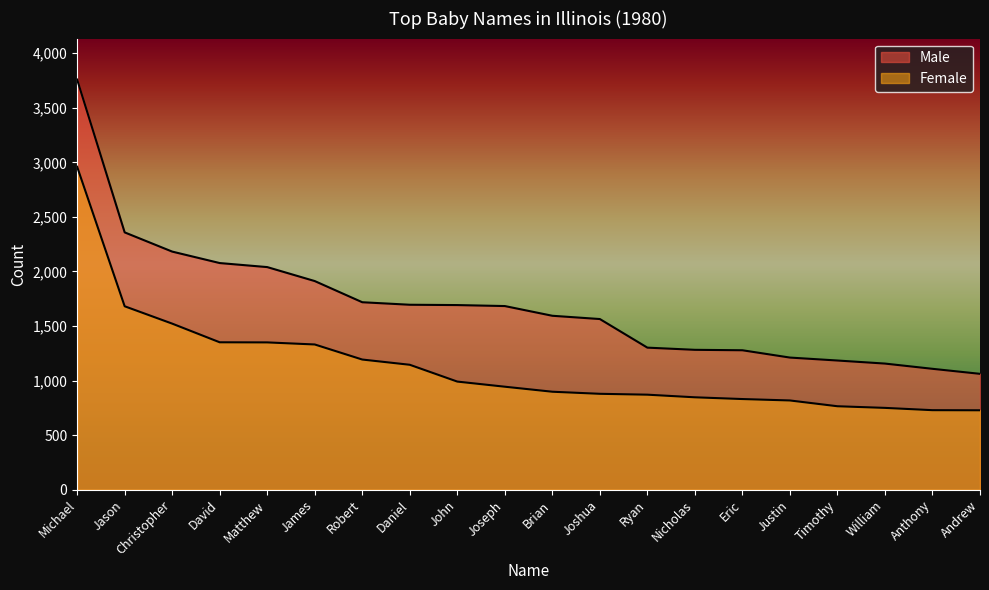

At how many categories does at least one series exceed 3345?

1